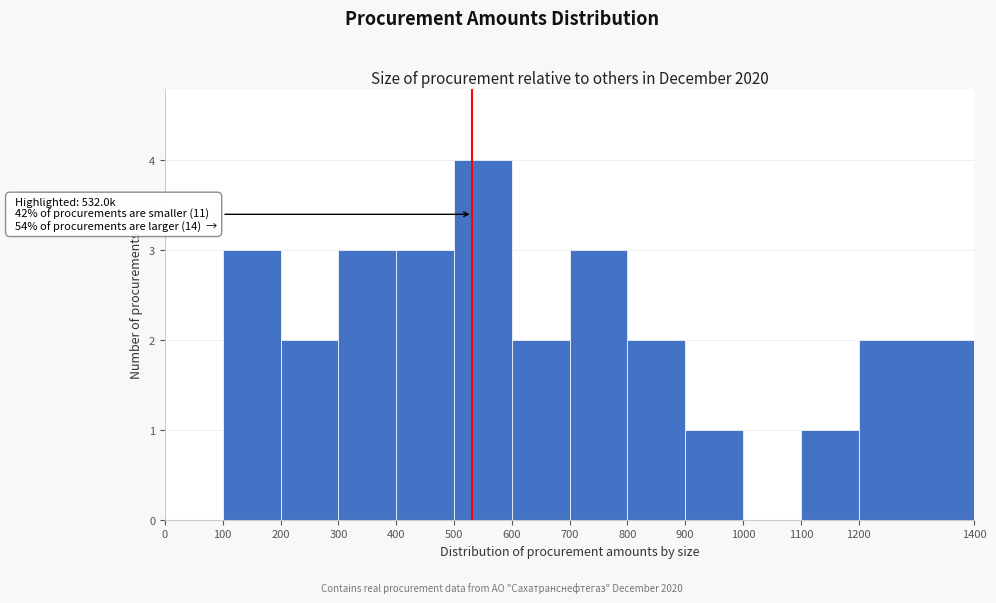

Over which range of the x-axis is the bar tallest?

500 to 600